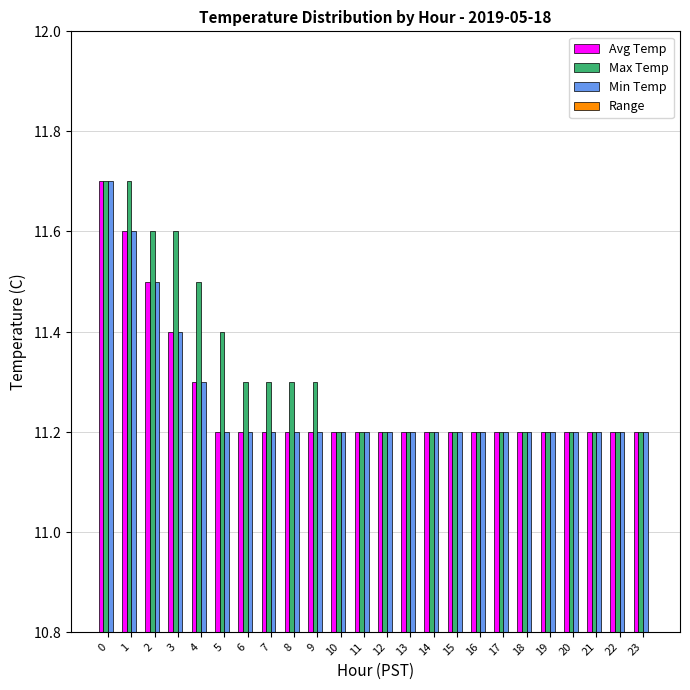

Reading right to left, transcribe all the data shown in this chart.

Avg Temp: 11.2	11.2	11.2	11.2	11.2	11.2	11.2	11.2	11.2	11.2	11.2	11.2	11.2	11.2	11.2	11.2	11.2	11.2	11.2	11.3	11.4	11.5	11.6	11.7
Max Temp: 11.2	11.2	11.2	11.2	11.2	11.2	11.2	11.2	11.2	11.2	11.2	11.2	11.2	11.2	11.3	11.3	11.3	11.3	11.4	11.5	11.6	11.6	11.7	11.7
Min Temp: 11.2	11.2	11.2	11.2	11.2	11.2	11.2	11.2	11.2	11.2	11.2	11.2	11.2	11.2	11.2	11.2	11.2	11.2	11.2	11.3	11.4	11.5	11.6	11.7
Range: 0.0	0.0	0.0	0.0	0.0	0.0	0.0	0.0	0.0	0.0	0.0	0.0	0.0	0.0	0.1	0.1	0.1	0.1	0.2	0.2	0.2	0.1	0.1	0.0